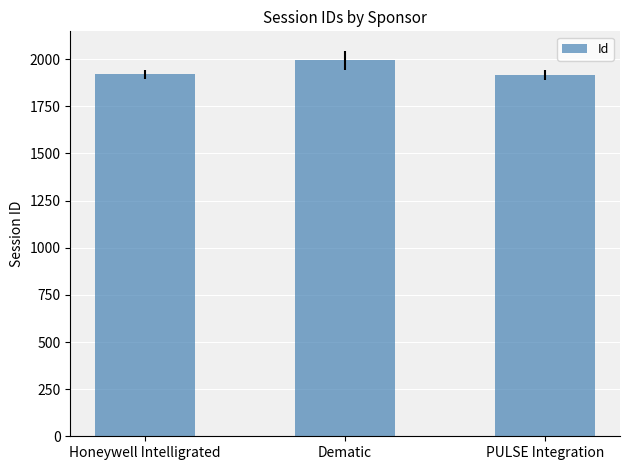

Are the bars horizontal?

No